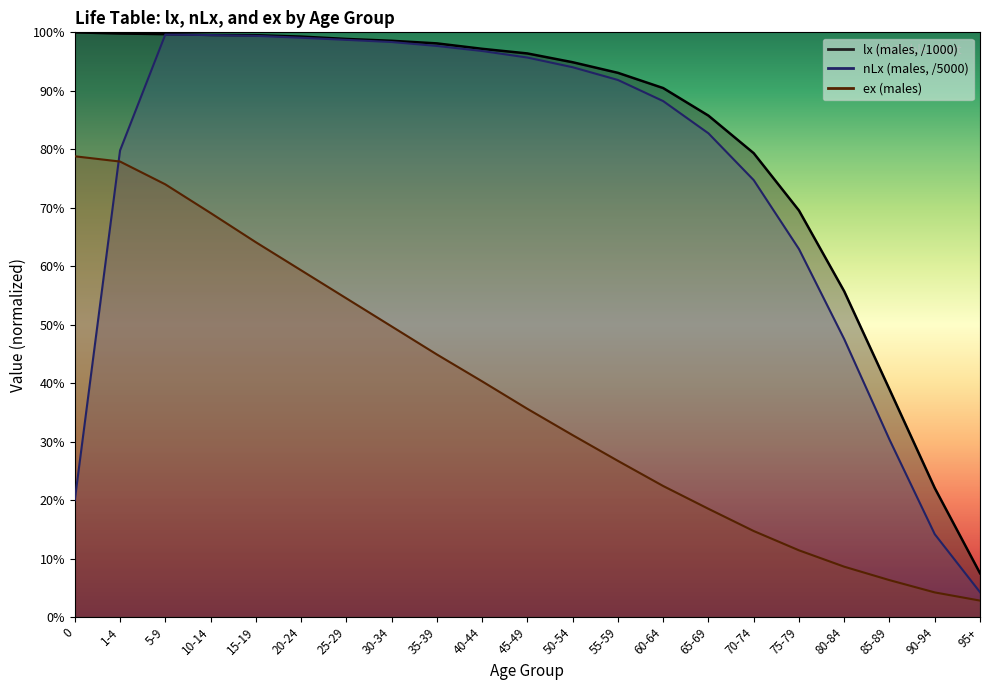

What is the label of the 11th point from the right?

45-49